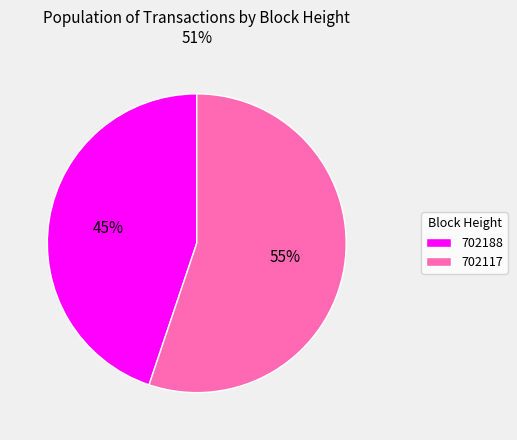

To the nearest percent, what is the average slice percentage?

50%